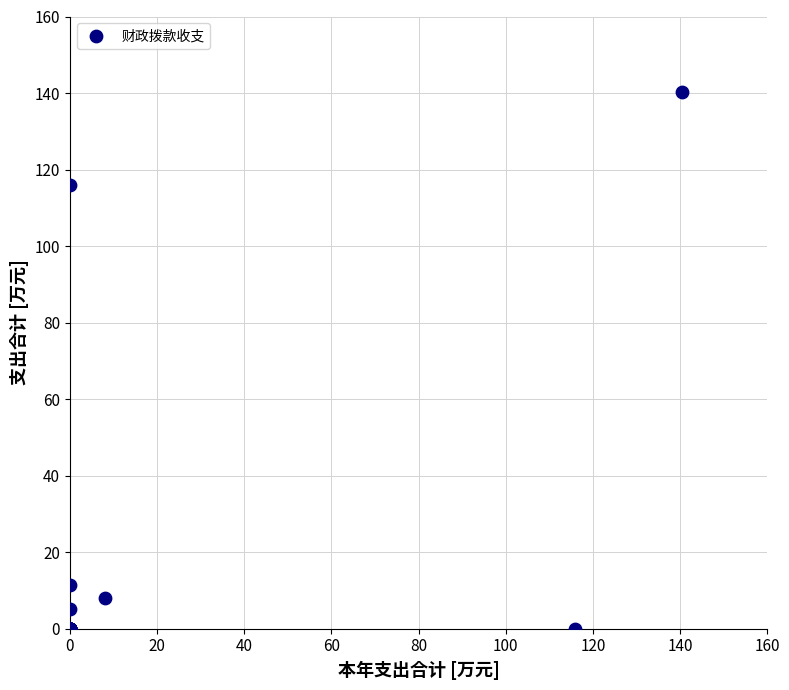

What Y value in the scatter plot is closest to 70?

116.0